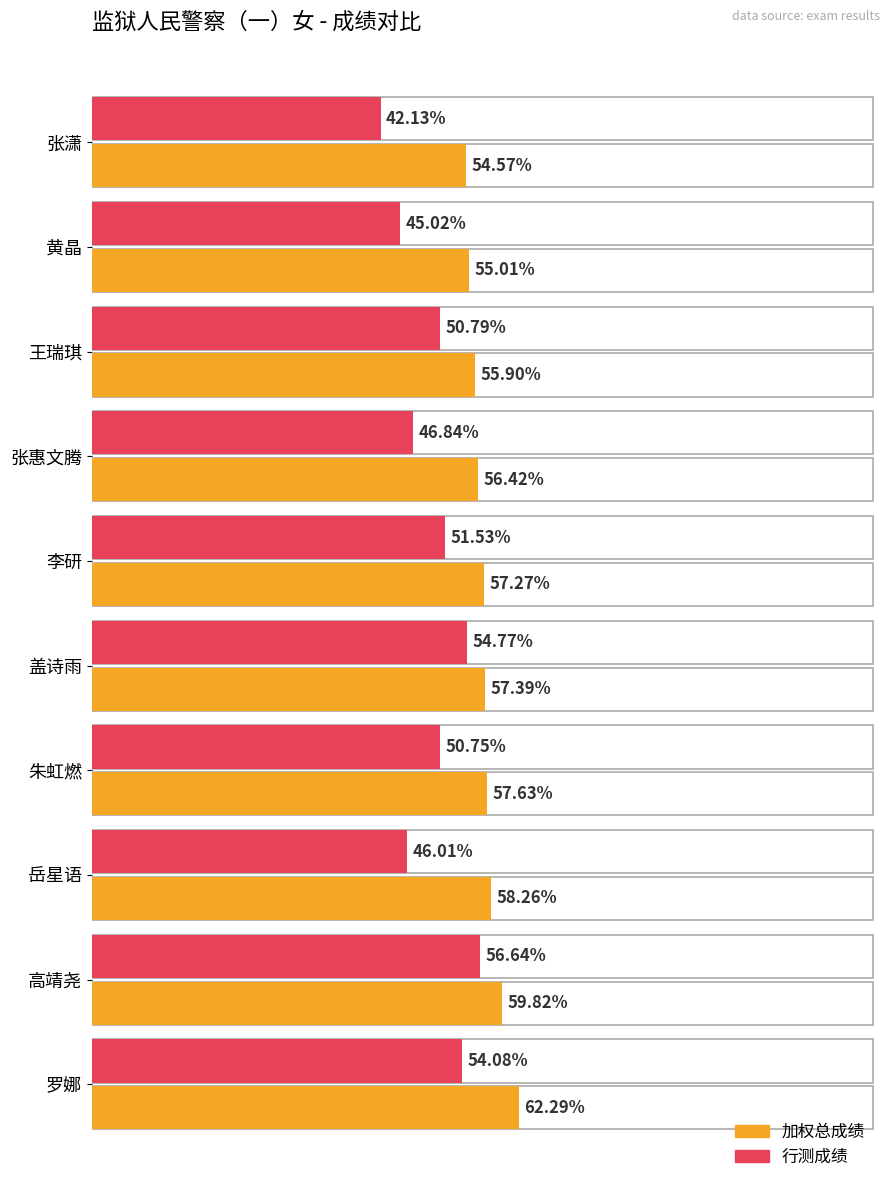

List the series in order of their peak value, lowest first.

行测成绩, 加权总成绩